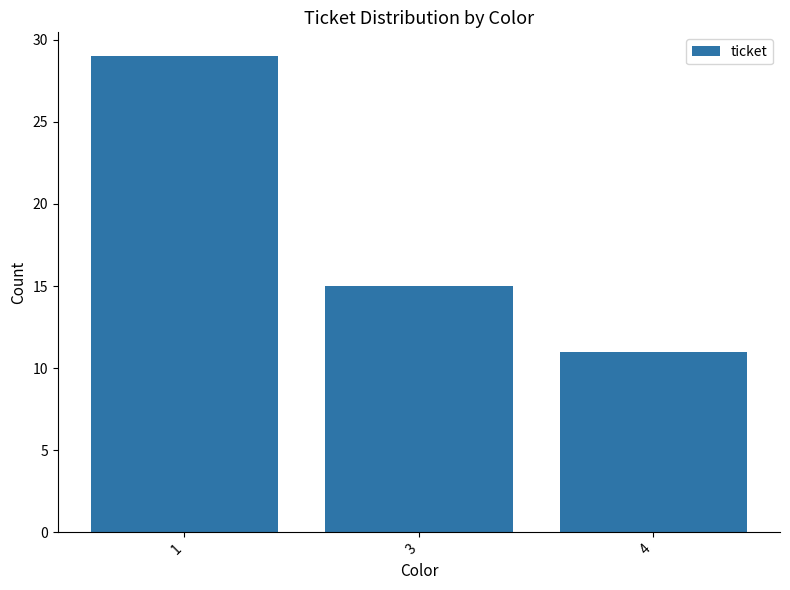

What is the change in value from 1 to 3?

-14